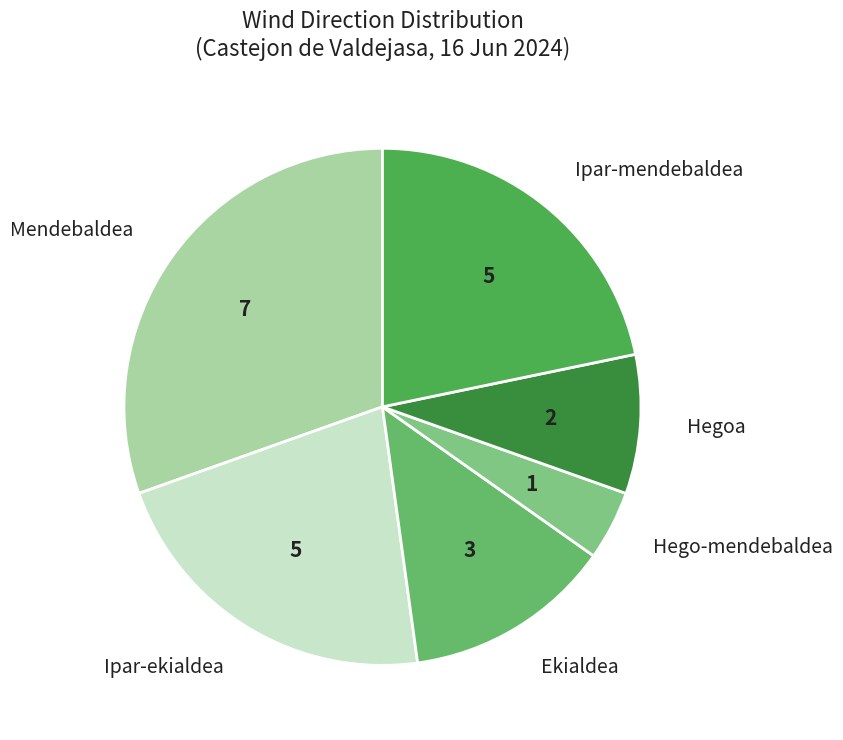

Is the sum of Ekialdea and Hegoa greater than half?

No